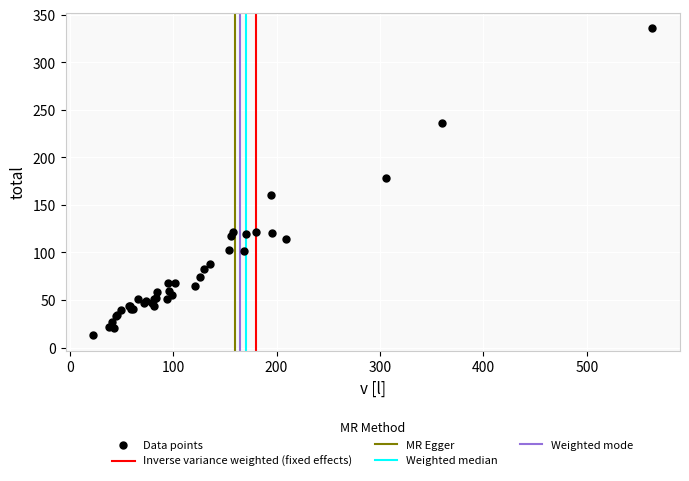

What Y value in the scatter plot is closest to 174?

178